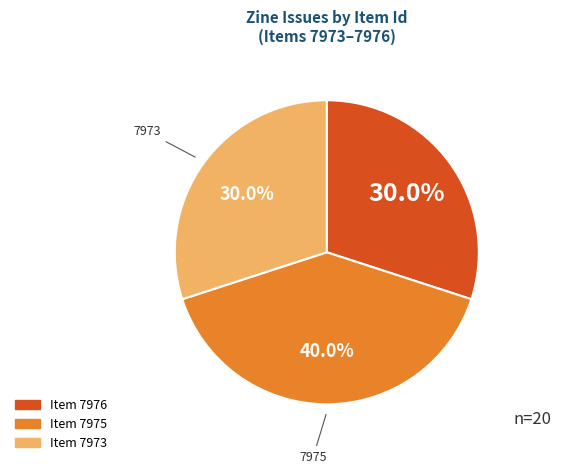

To the nearest percent, what is the difference between the largest and smallest slice percentages?

10%